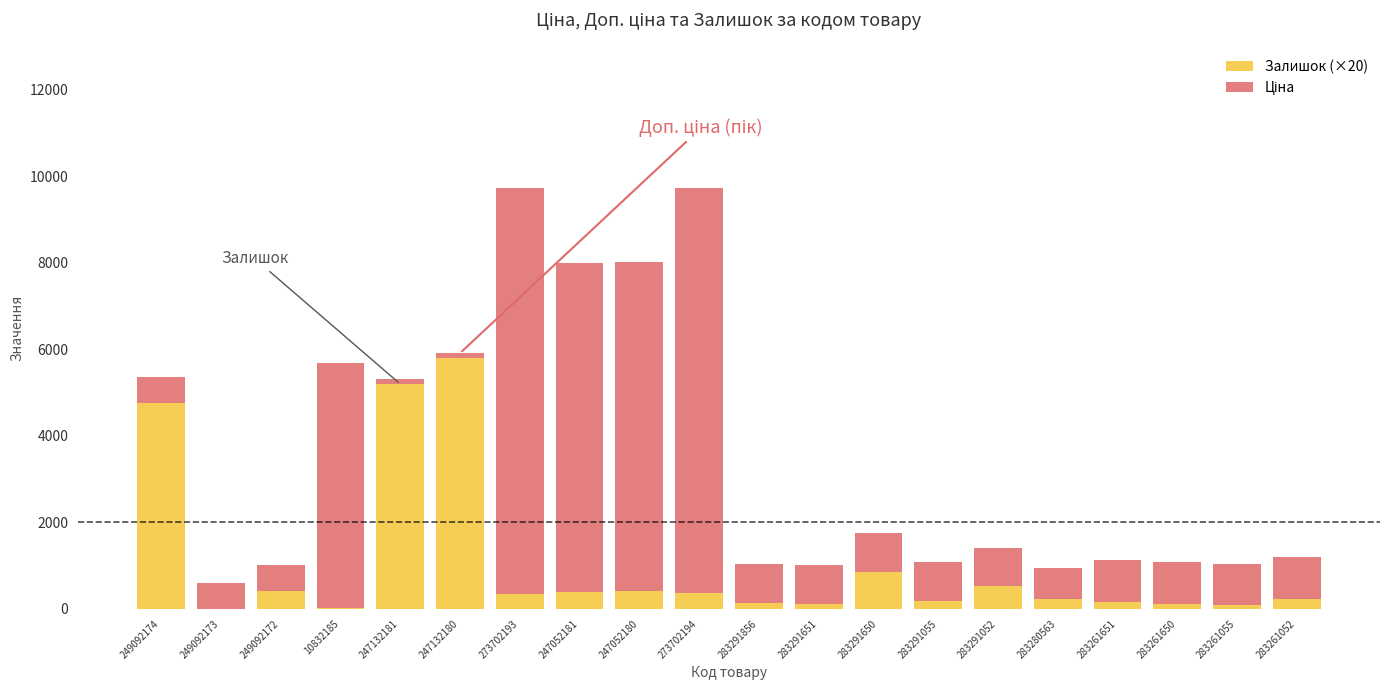

What is the highest value of the Залишок (×20) series?

5800.0